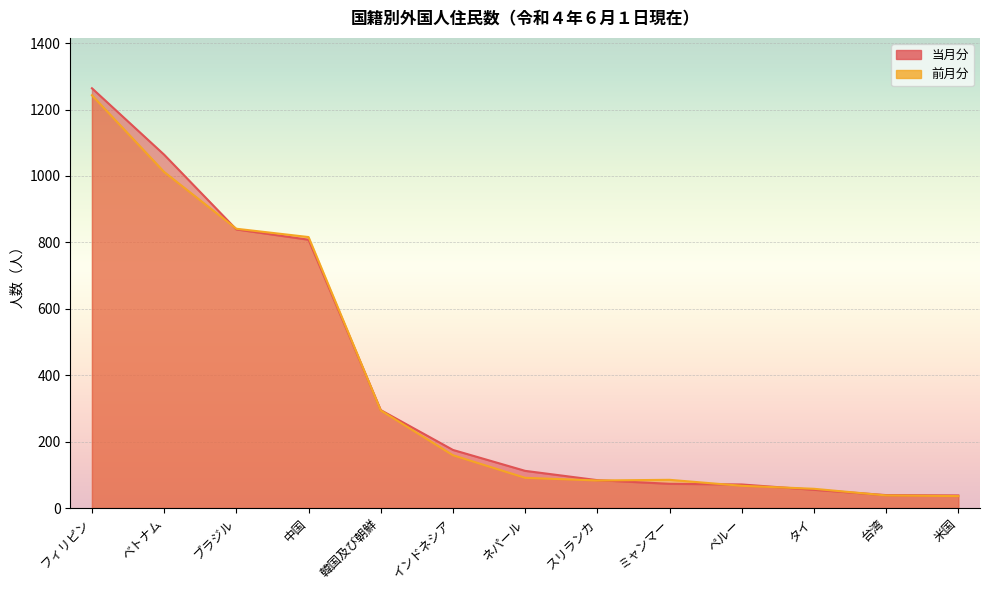

Which series ends up on top after the final intersection of 前月分 and 当月分?

当月分